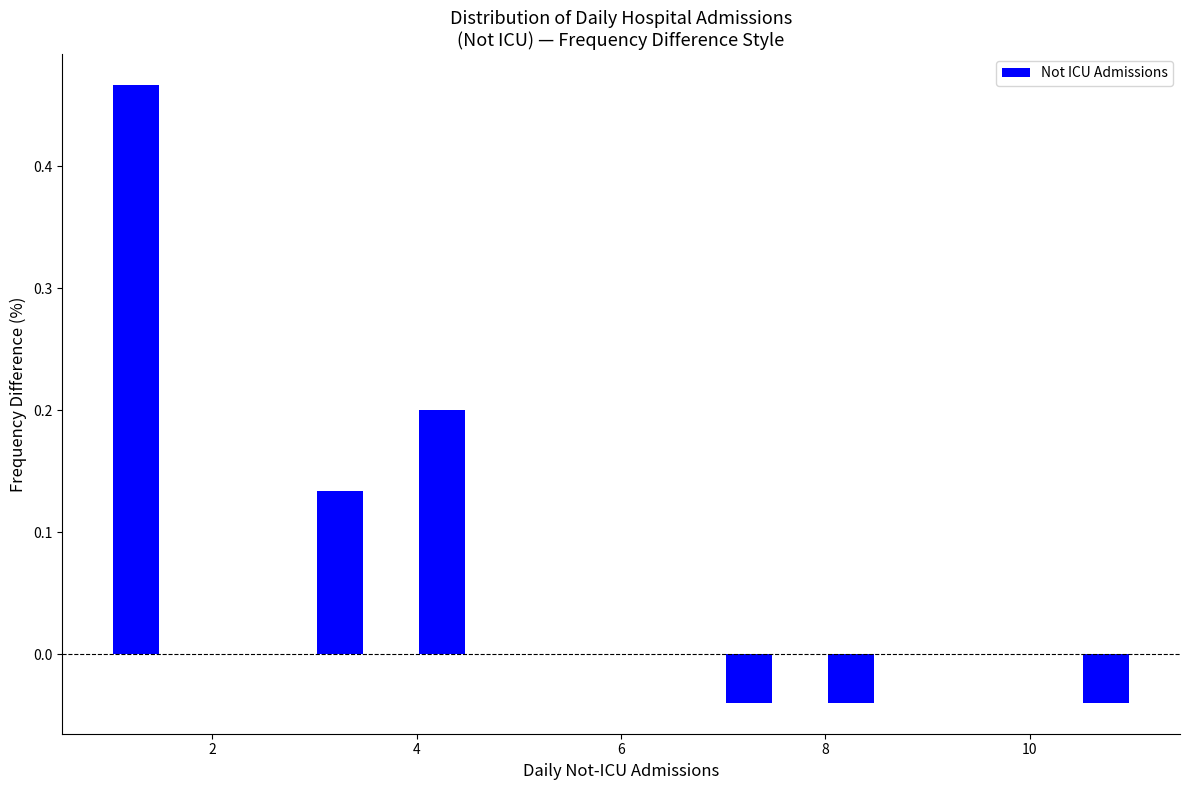

Read against the x-axis, roughly where is the centre of the tallest bar?

1.2